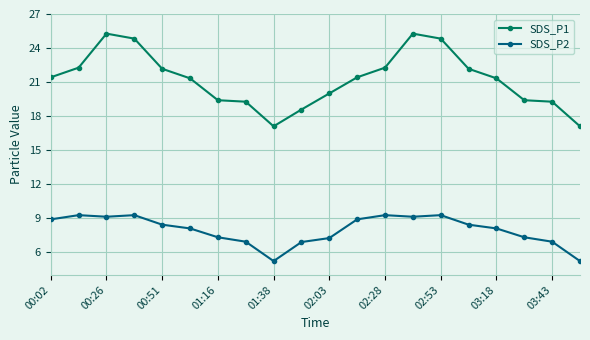

How many data points does each series have?

20